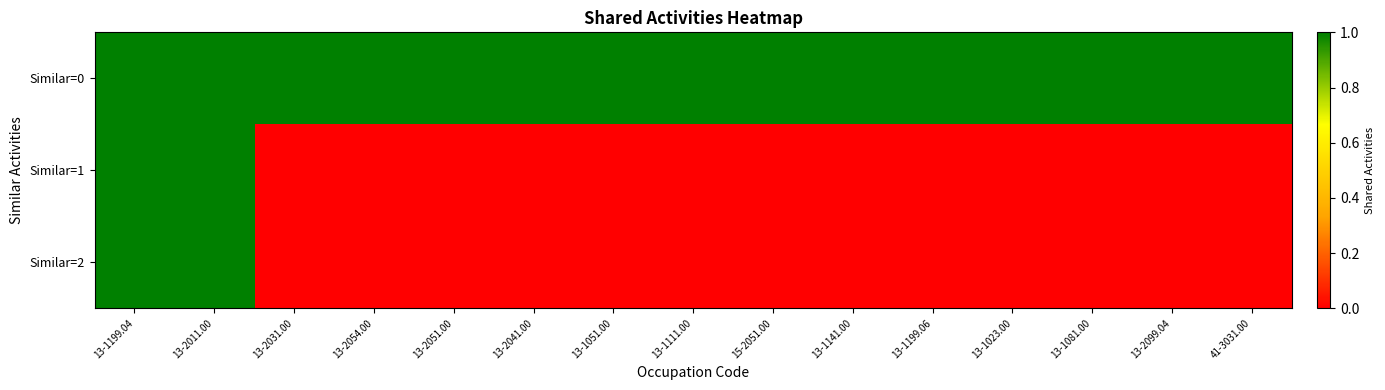

Count the number of categories in the chart.

15